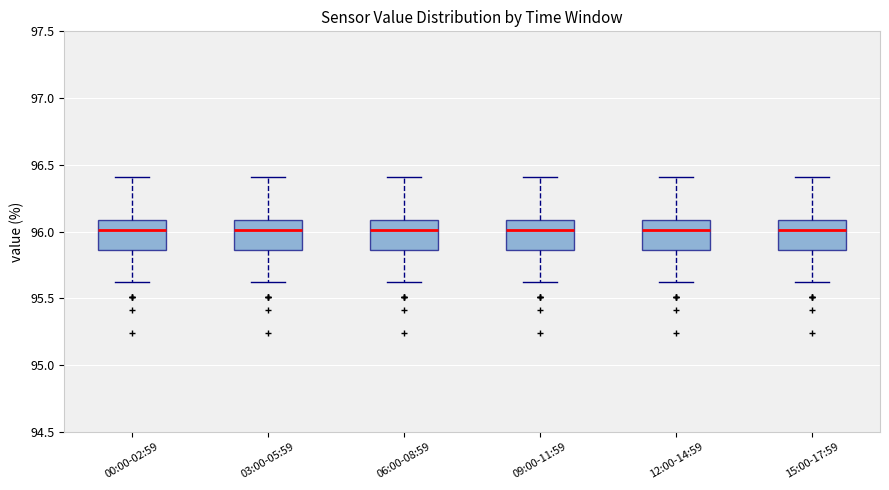

Reading left to right, read every box against the y-axis: the position of its median line, the range the box covers, and the ends of its whiskers. The values are not printed on the chart, so give them approximately, as read against the axis.

00:00-02:59: median 96.00, box 95.85 to 96.10, whiskers 95.60 to 96.40
03:00-05:59: median 96.00, box 95.85 to 96.10, whiskers 95.60 to 96.40
06:00-08:59: median 96.00, box 95.85 to 96.10, whiskers 95.60 to 96.40
09:00-11:59: median 96.00, box 95.85 to 96.10, whiskers 95.60 to 96.40
12:00-14:59: median 96.00, box 95.85 to 96.10, whiskers 95.60 to 96.40
15:00-17:59: median 96.00, box 95.85 to 96.10, whiskers 95.60 to 96.40